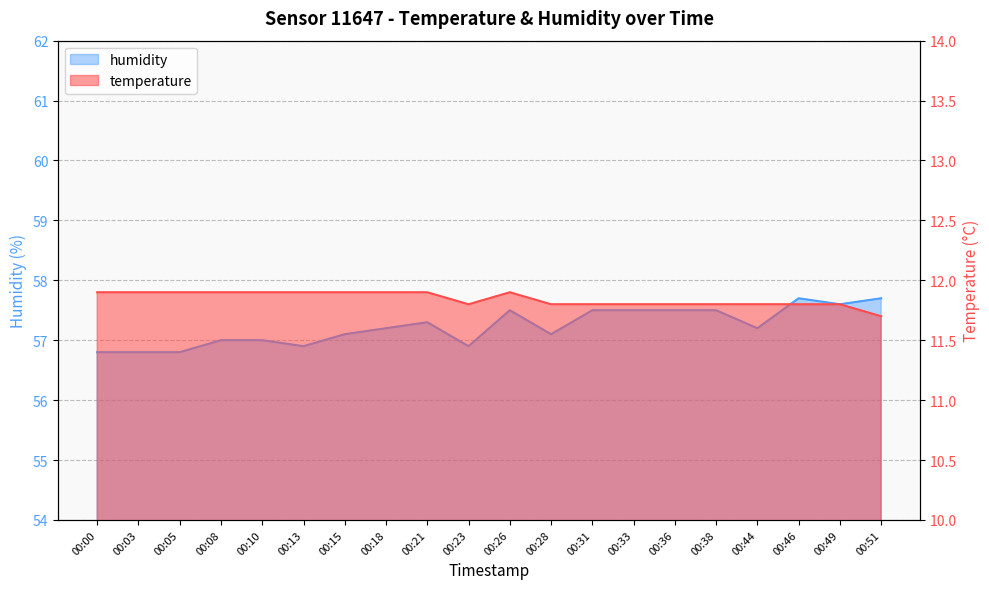

How many temperature values are between 11 and 12?

20